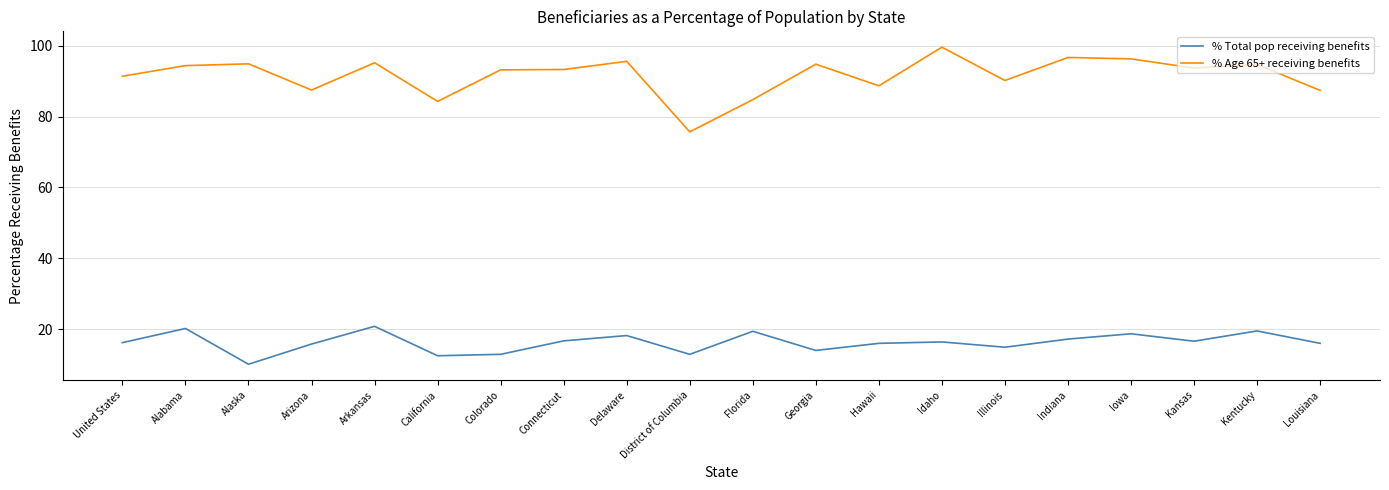

What is the approximate value of % Age 65+ receiving benefits at Georgia?

94.8